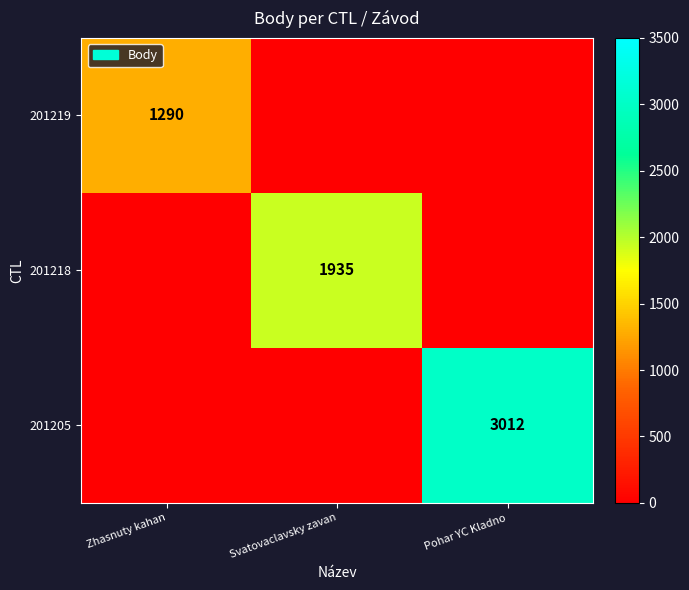

How many data points does each series have?

3